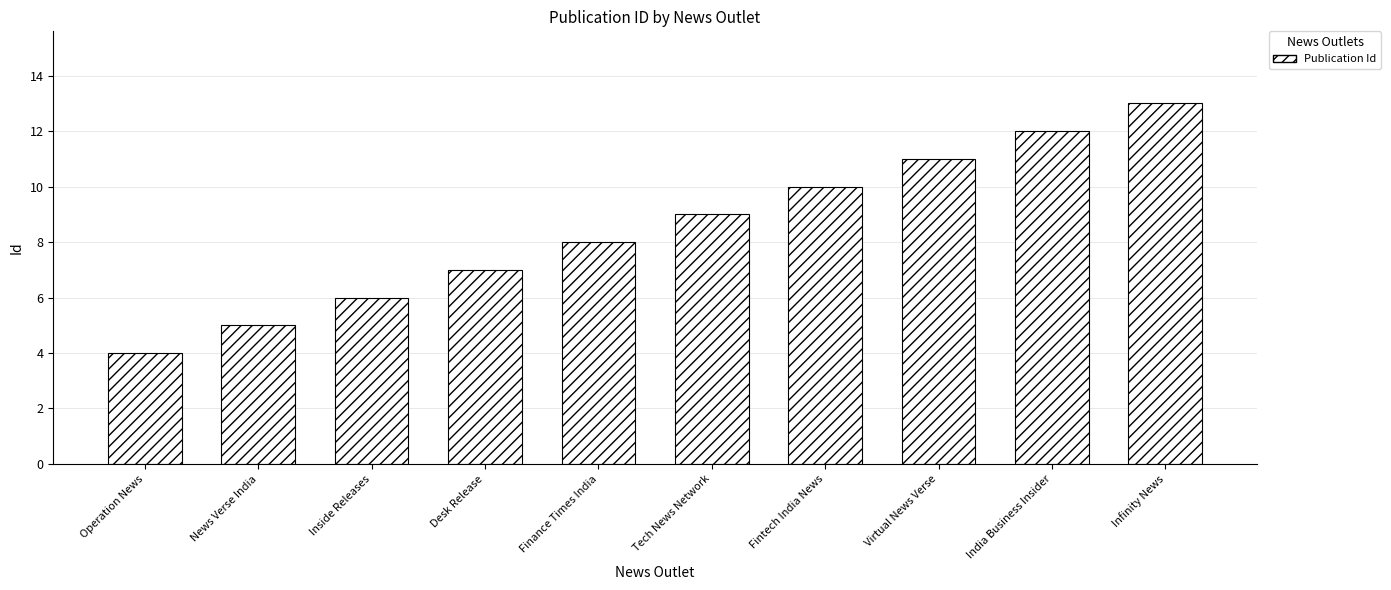

How many data points are less than 9?

5